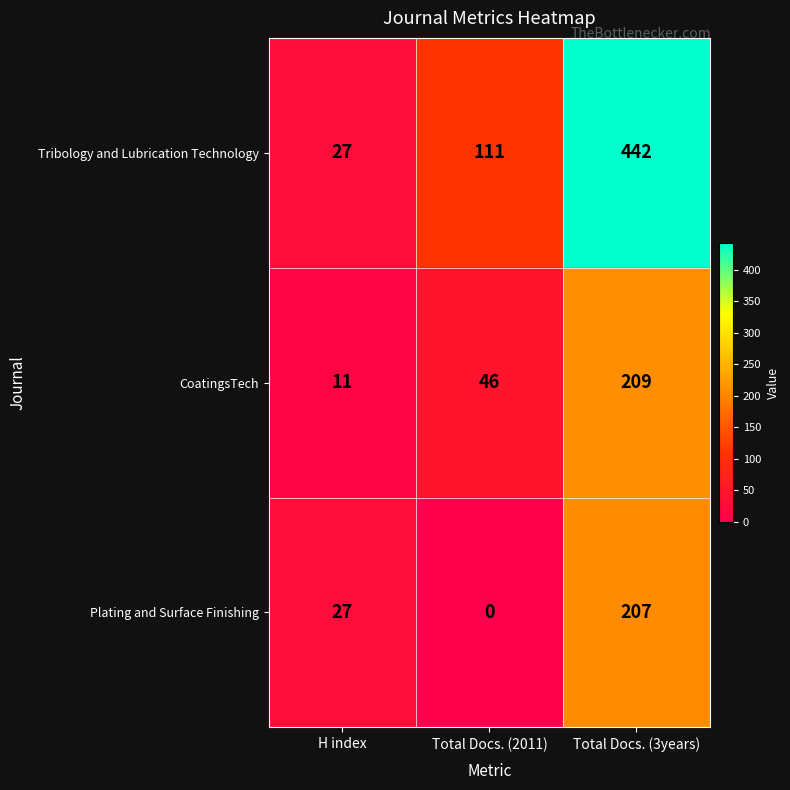

Rank the series by their maximum value, from lowest to highest.

Plating and Surface Finishing, CoatingsTech, Tribology and Lubrication Technology